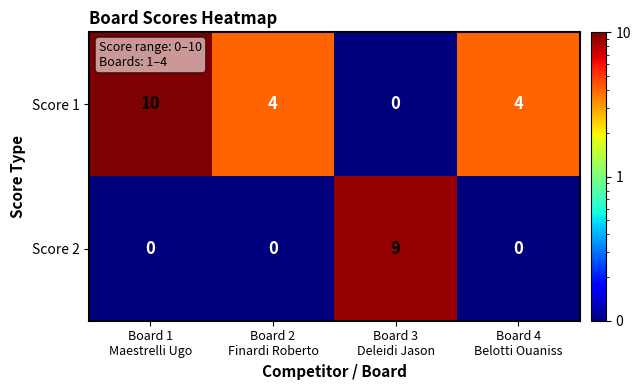

What is the difference between the second highest and minimum values in the Score 1 series?

4